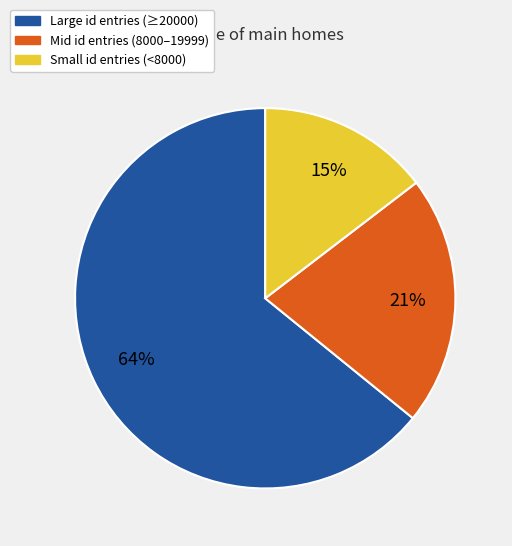

Is it true that Large id entries (≥20000) is 64% of the pie?

True